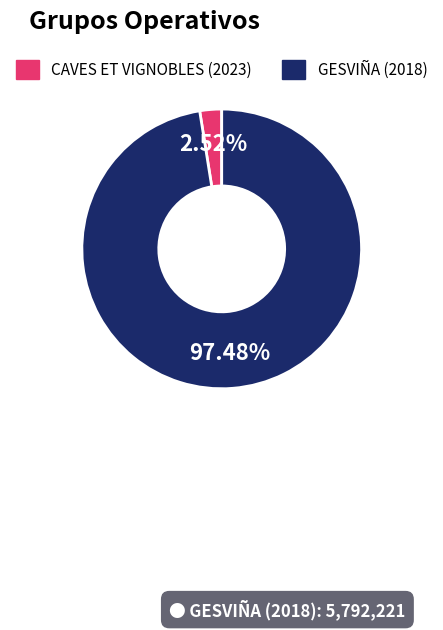

What percentage is the CAVES ET VIGNOBLES (2023) slice, to the nearest percent?

3%